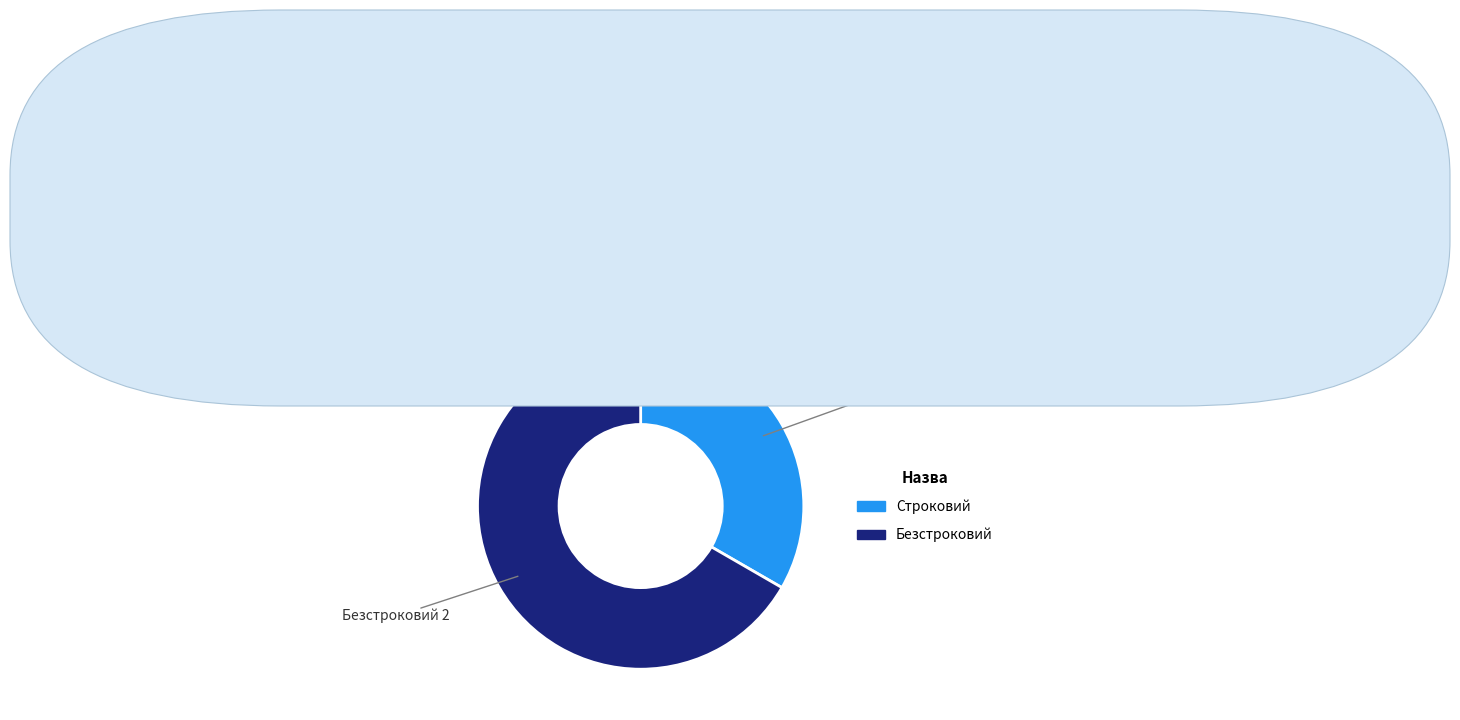

Does Строковий represent more than half of the total?

No